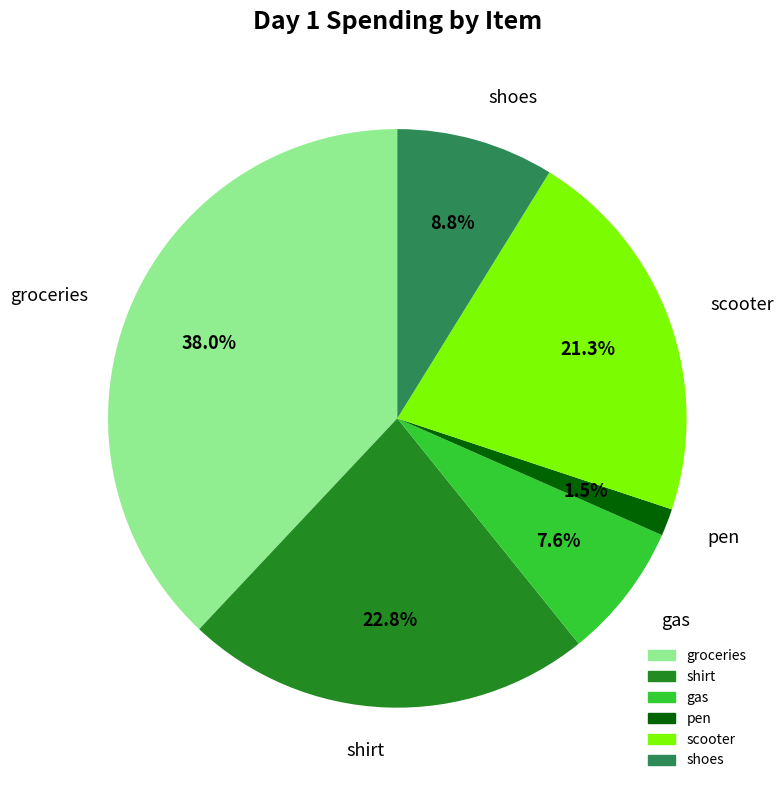

Approximately how many times larger is the value at groceries compared to scooter?

1.8